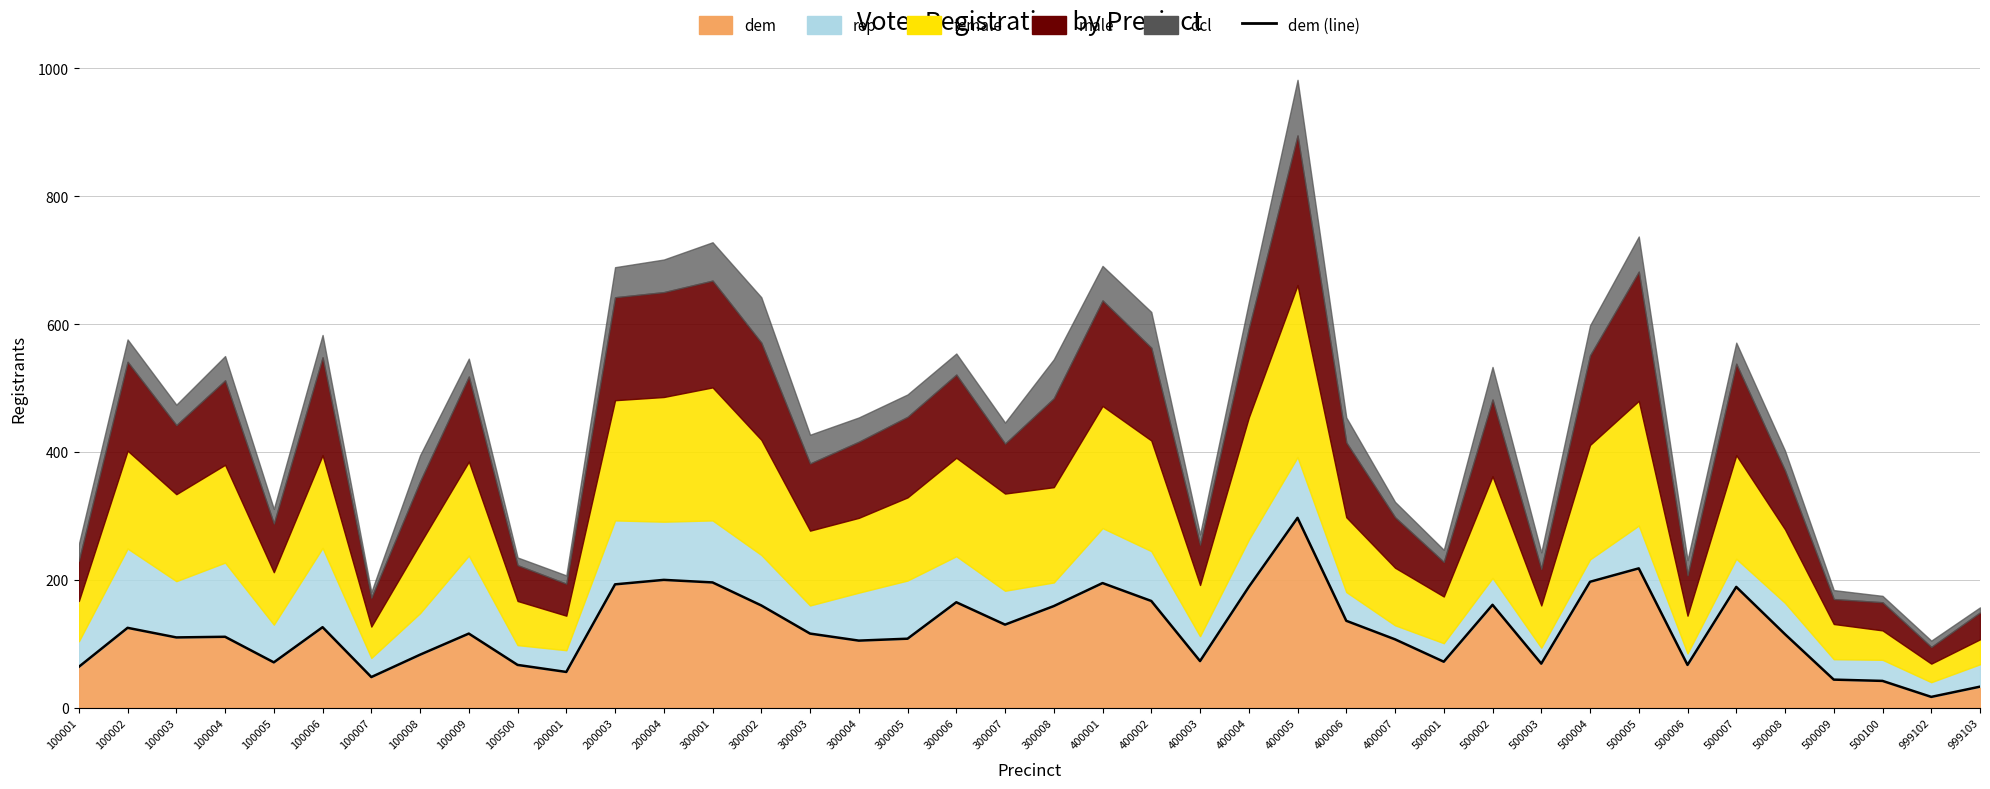

At which label is the value closest to 157?

300008